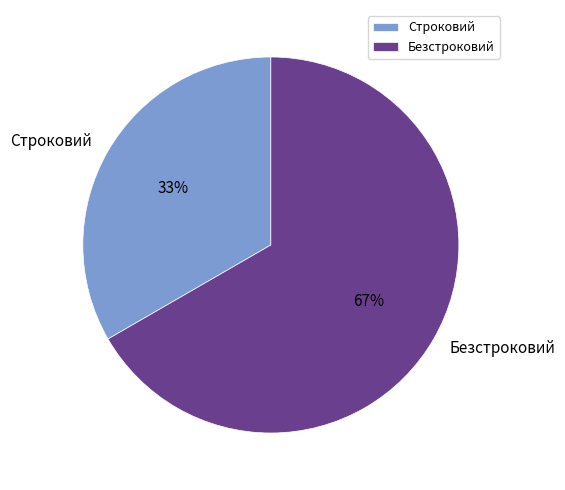

Does Безстроковий account for over 50% of the chart?

Yes